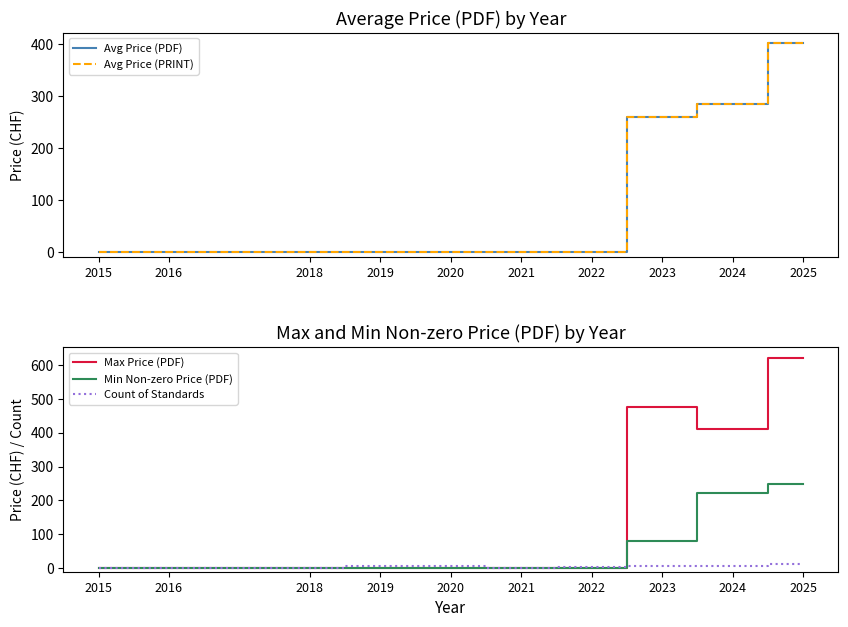

Between which two adjacent categories do Avg Price (PRINT) and Count of Standards first intersect?

2022 and 2023